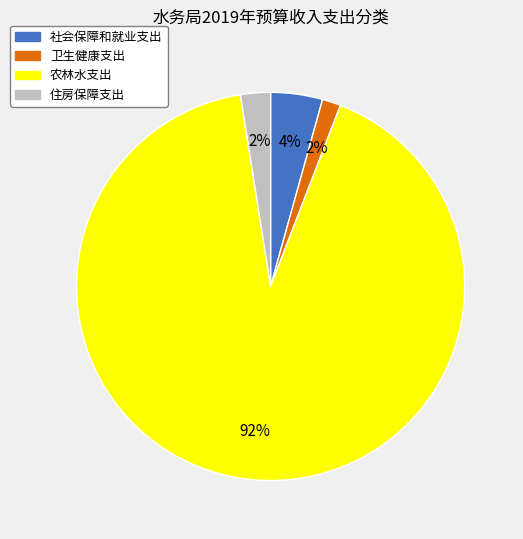

How many slices are in this pie chart?

4